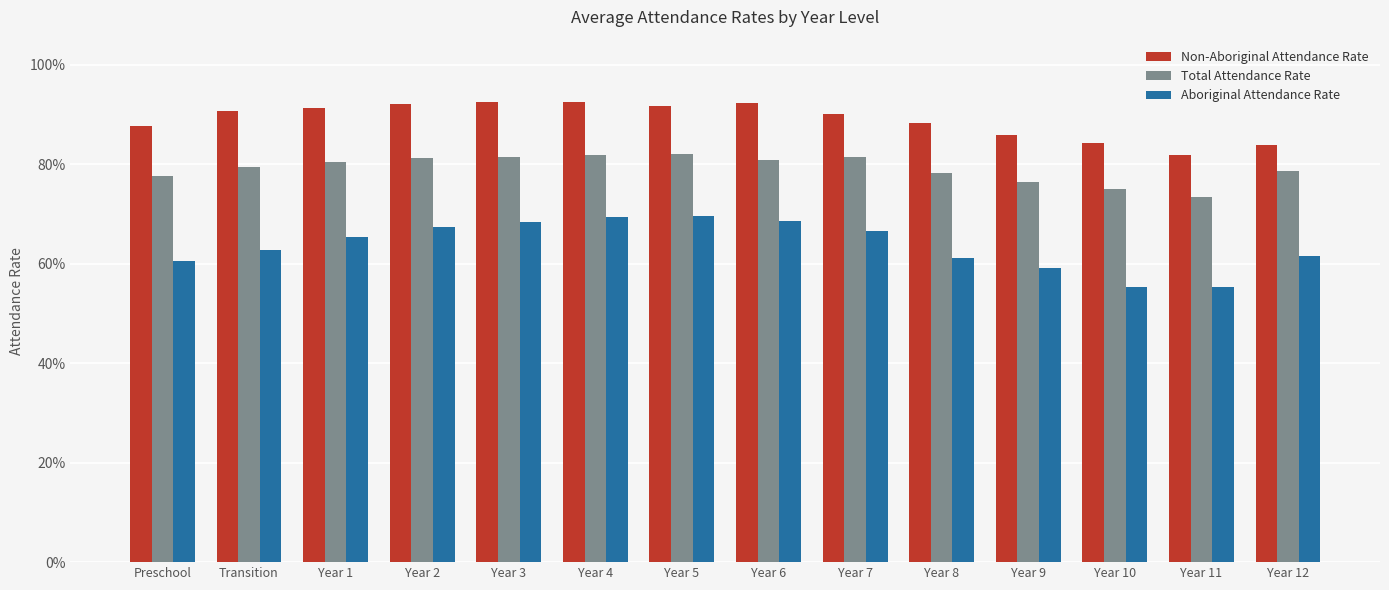

Reading right to left, transcribe all the data shown in this chart.

Non-Aboriginal Attendance Rate: Year 12=0.8	Year 11=0.8	Year 10=0.8	Year 9=0.9	Year 8=0.9	Year 7=0.9	Year 6=0.9	Year 5=0.9	Year 4=0.9	Year 3=0.9	Year 2=0.9	Year 1=0.9	Transition=0.9	Preschool=0.9
Total Attendance Rate: Year 12=0.8	Year 11=0.7	Year 10=0.8	Year 9=0.8	Year 8=0.8	Year 7=0.8	Year 6=0.8	Year 5=0.8	Year 4=0.8	Year 3=0.8	Year 2=0.8	Year 1=0.8	Transition=0.8	Preschool=0.8
Aboriginal Attendance Rate: Year 12=0.6	Year 11=0.6	Year 10=0.6	Year 9=0.6	Year 8=0.6	Year 7=0.7	Year 6=0.7	Year 5=0.7	Year 4=0.7	Year 3=0.7	Year 2=0.7	Year 1=0.7	Transition=0.6	Preschool=0.6